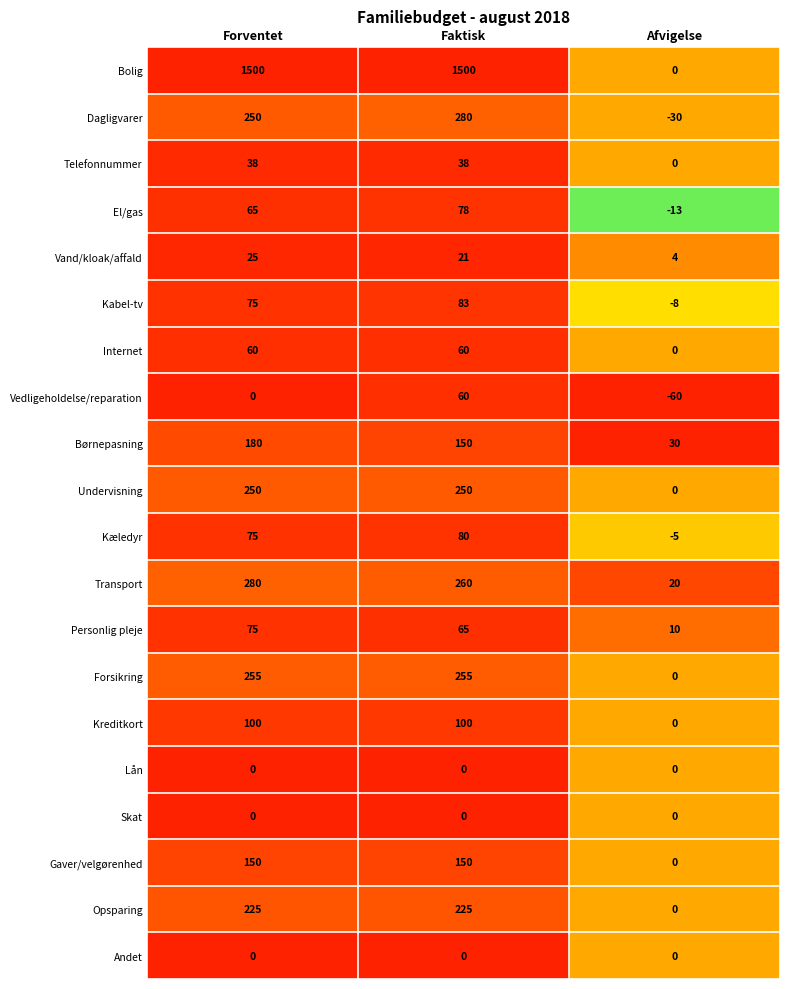

Which series has the widest spread of values?

Bolig